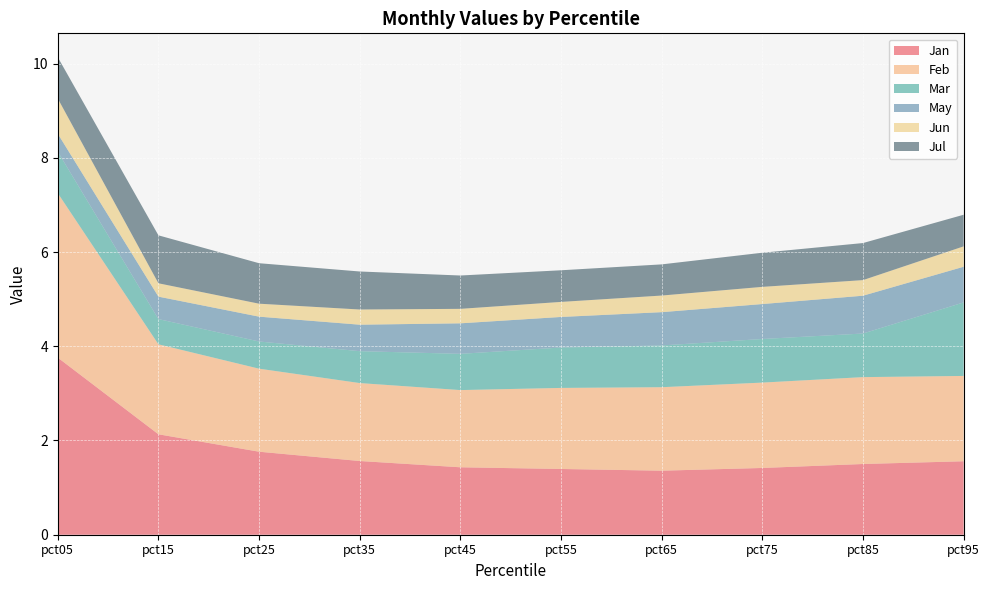

Reading left to right, what are all the values shown in this chart?

Jan: 3.8	2.1	1.8	1.6	1.4	1.4	1.4	1.4	1.5	1.6
Feb: 3.5	1.9	1.8	1.7	1.6	1.7	1.8	1.8	1.8	1.8
Mar: 0.9	0.5	0.6	0.7	0.8	0.9	0.9	0.9	0.9	1.6
May: 0.4	0.5	0.5	0.6	0.6	0.6	0.7	0.7	0.8	0.8
Jun: 0.7	0.3	0.3	0.3	0.3	0.3	0.4	0.4	0.3	0.4
Jul: 0.9	1.0	0.9	0.8	0.7	0.7	0.7	0.7	0.8	0.7